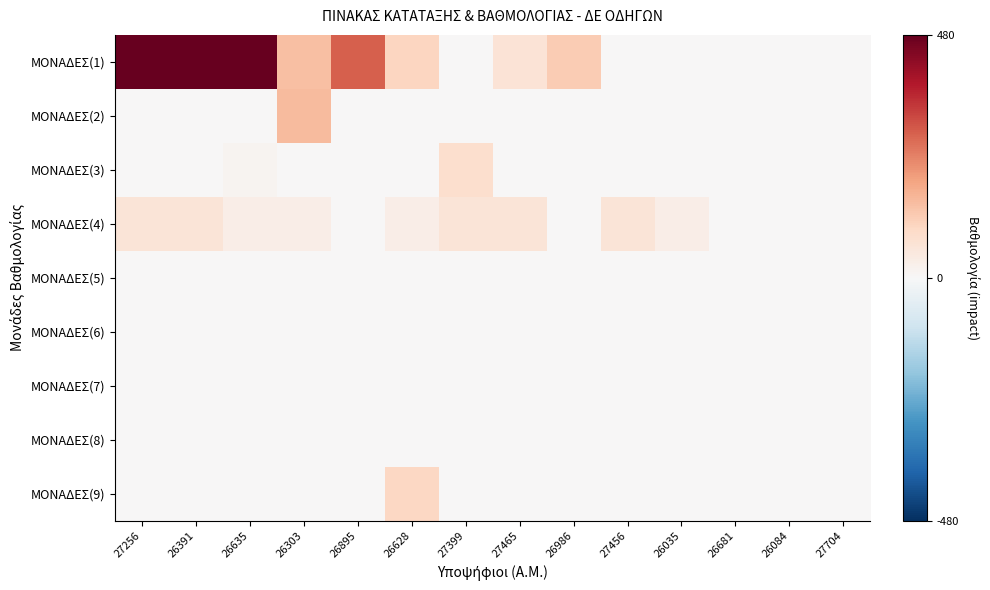

Reading right to left, what are all the values shown in this chart?

ΜΟΝΑΔΕΣ(1): 27704=0	26084=0	26681=0	26035=0	27456=0	26986=120	27465=64	27399=0	26628=104	26895=288	26303=144	26635=480	26391=480	27256=480
ΜΟΝΑΔΕΣ(2): 27704=0	26084=0	26681=0	26035=0	27456=0	26986=0	27465=0	27399=0	26628=0	26895=0	26303=150	26635=0	26391=0	27256=0
ΜΟΝΑΔΕΣ(3): 27704=0	26084=0	26681=0	26035=0	27456=0	26986=0	27465=0	27399=80	26628=0	26895=0	26303=0	26635=12	26391=0	27256=0
ΜΟΝΑΔΕΣ(4): 27704=0	26084=0	26681=0	26035=30	27456=60	26986=0	27465=60	27399=60	26628=30	26895=0	26303=30	26635=30	26391=60	27256=60
ΜΟΝΑΔΕΣ(5): 27704=0	26084=0	26681=0	26035=0	27456=0	26986=0	27465=0	27399=0	26628=0	26895=0	26303=0	26635=0	26391=0	27256=0
ΜΟΝΑΔΕΣ(6): 27704=0	26084=0	26681=0	26035=0	27456=0	26986=0	27465=0	27399=0	26628=0	26895=0	26303=0	26635=0	26391=0	27256=0
ΜΟΝΑΔΕΣ(7): 27704=0	26084=0	26681=0	26035=0	27456=0	26986=0	27465=0	27399=0	26628=0	26895=0	26303=0	26635=0	26391=0	27256=0
ΜΟΝΑΔΕΣ(8): 27704=0	26084=0	26681=0	26035=0	27456=0	26986=0	27465=0	27399=0	26628=0	26895=0	26303=0	26635=0	26391=0	27256=0
ΜΟΝΑΔΕΣ(9): 27704=0	26084=0	26681=0	26035=0	27456=0	26986=0	27465=0	27399=0	26628=100	26895=0	26303=0	26635=0	26391=0	27256=0